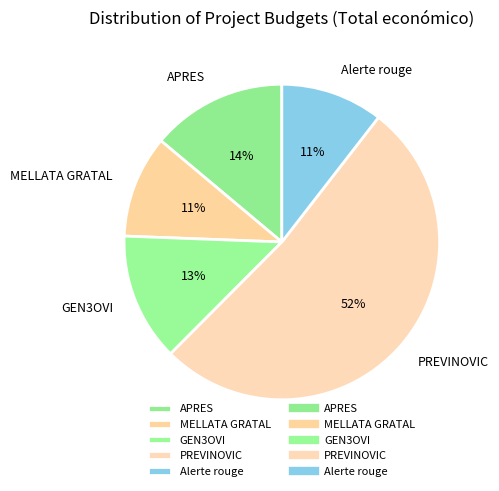

What percentage is the MELLATA GRATAL slice, to the nearest percent?

11%